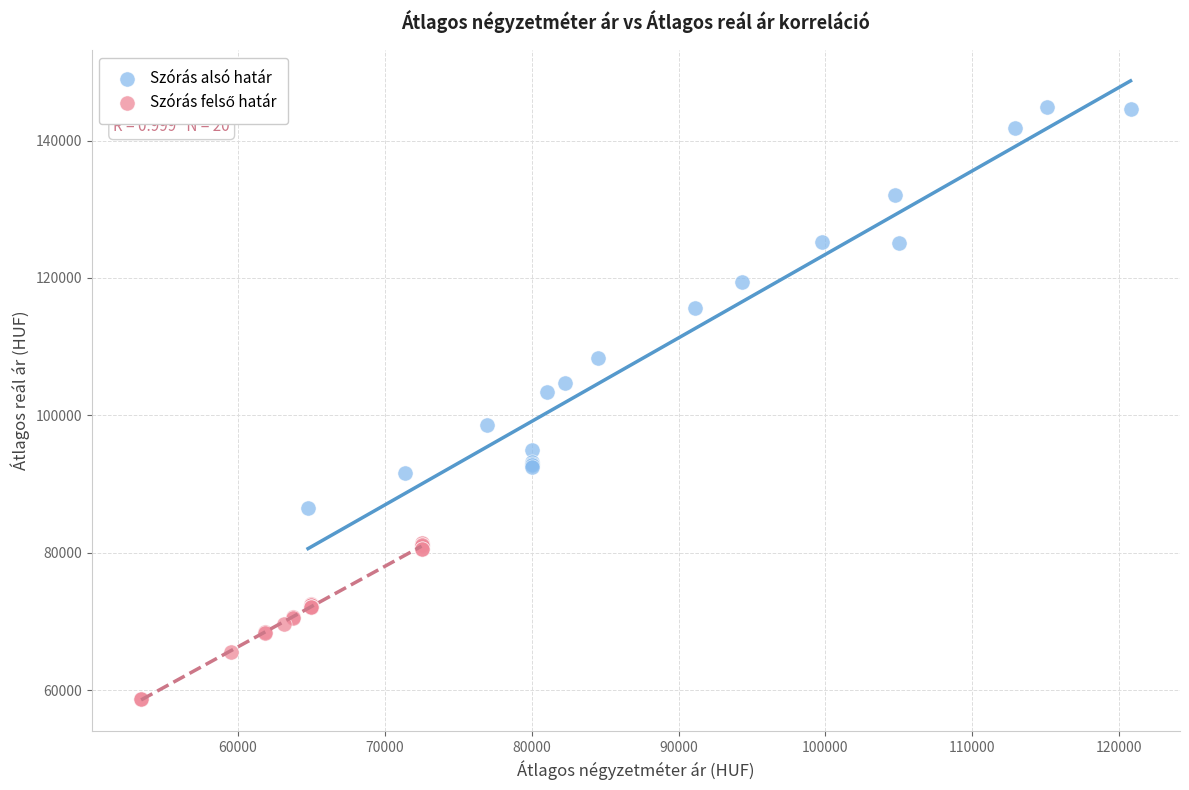

Which series has the widest spread of Y values?

Szórás alsó határ